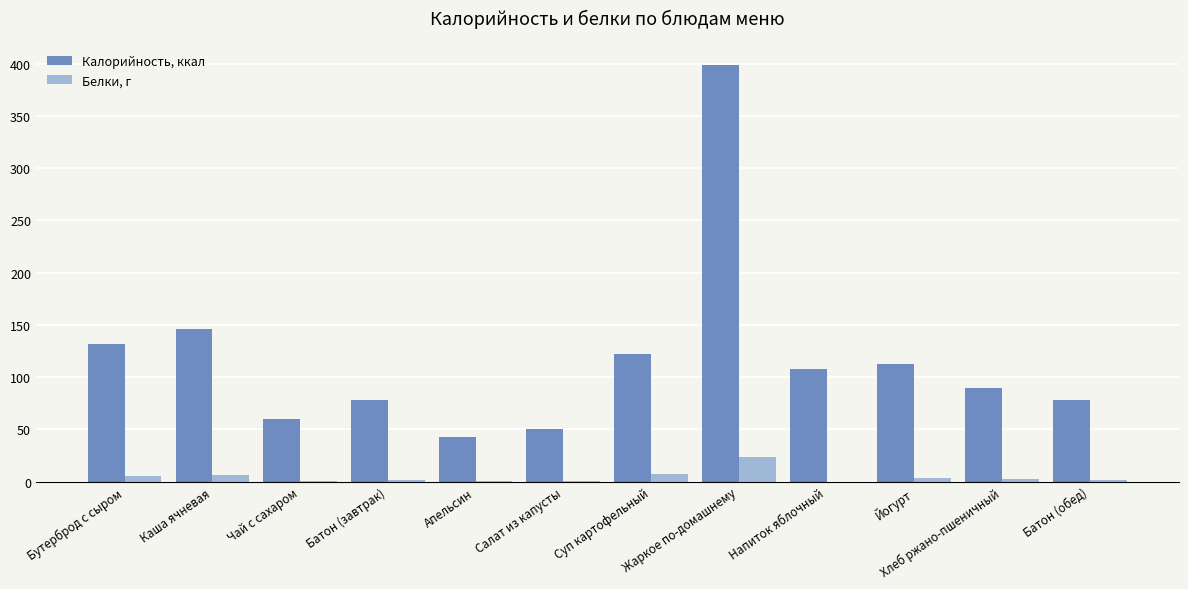

The value of Калорийность, ккал at Бутерброд с сыром is 230.6. True or false?

False